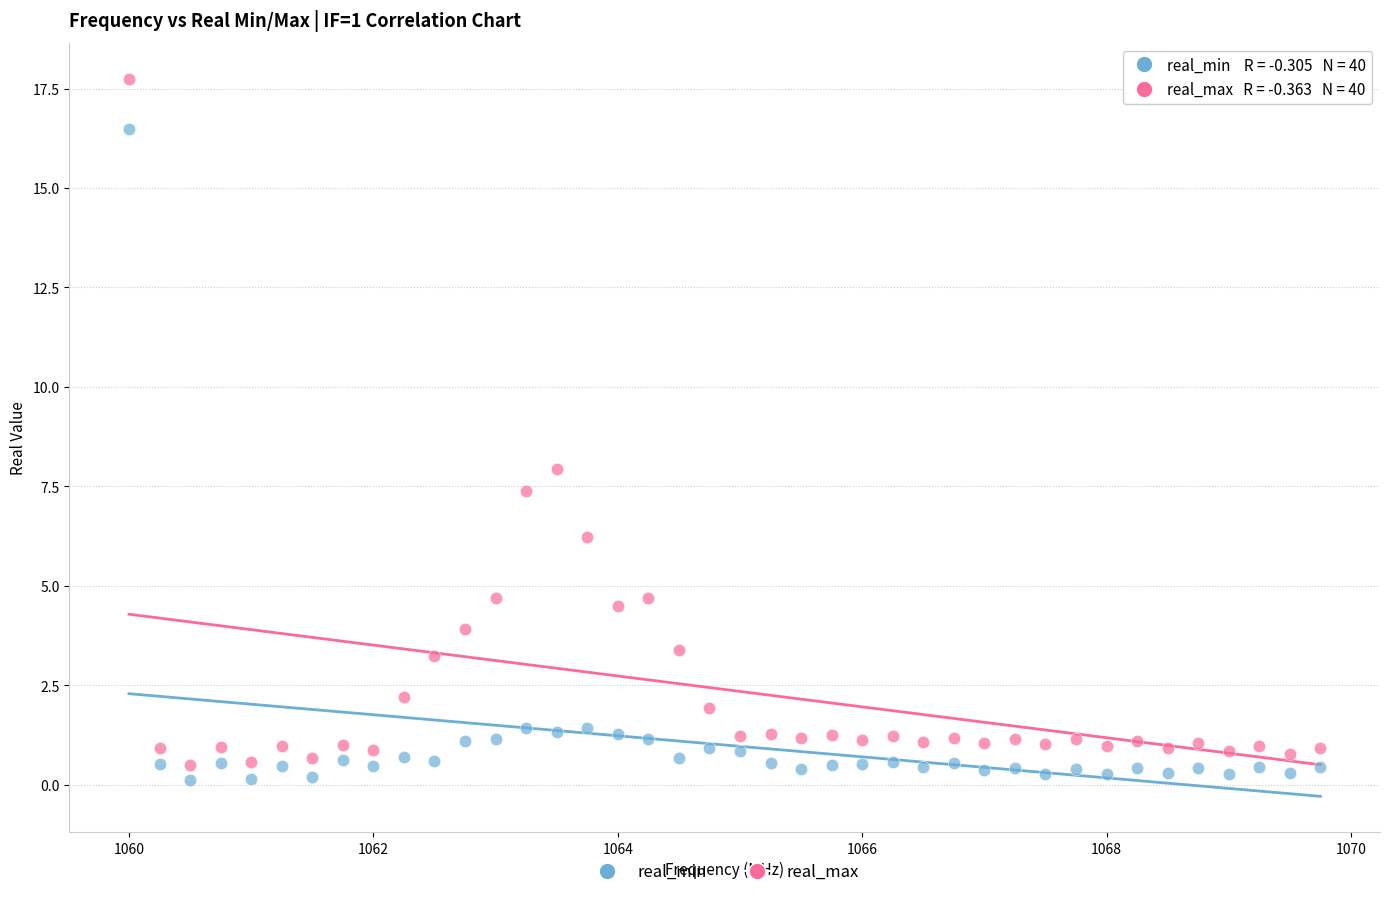

Across all data points, what is the range of X values (max minus min)?

9.8